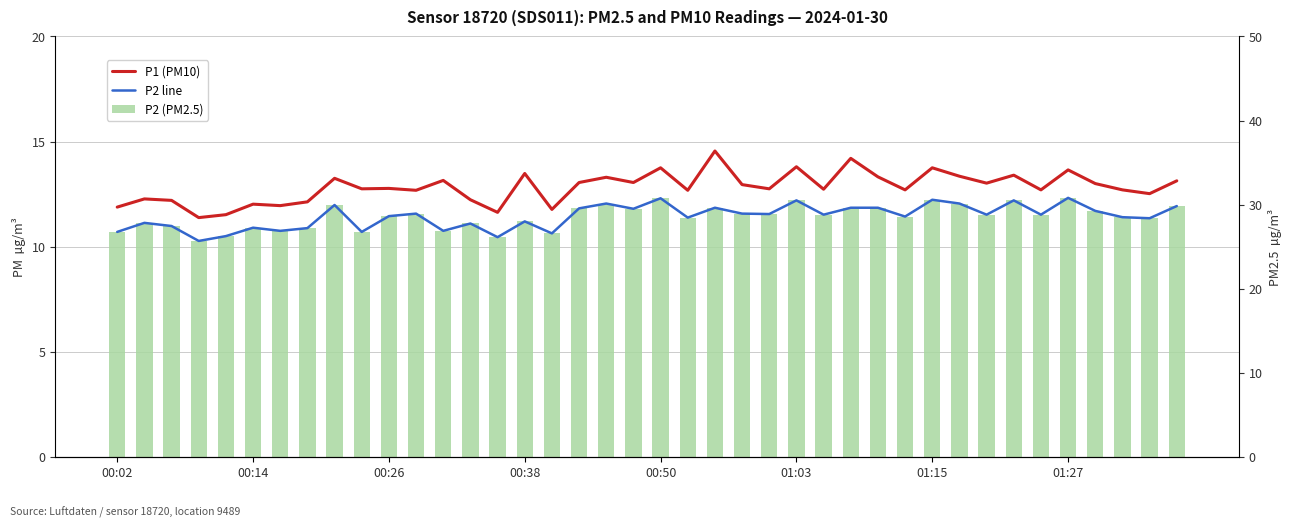

Reading left to right, what are all the values shown in this chart?

P1 (PM10): 11.9	12.3	12.2	11.4	11.5	12.0	11.9	12.1	13.2	12.8	12.8	12.7	13.2	12.2	11.6	13.5	11.8	13.1	13.3	13.1	13.8	12.7	14.6	12.9	12.8	13.8	12.7	14.2	13.3	12.7	13.8	13.3	13.0	13.4	12.7	13.7	13.0	12.7	12.5	13.1
P2 line: 10.7	11.1	11.0	10.3	10.5	10.9	10.8	10.9	12.0	10.7	11.4	11.6	10.8	11.1	10.4	11.2	10.6	11.8	12.1	11.8	12.3	11.4	11.8	11.6	11.6	12.2	11.5	11.8	11.8	11.4	12.2	12.1	11.5	12.2	11.5	12.3	11.7	11.4	11.3	11.9
P2 (PM2.5): 10.7	11.1	11.0	10.3	10.5	10.9	10.8	10.9	12.0	10.7	11.4	11.6	10.8	11.1	10.4	11.2	10.6	11.8	12.1	11.8	12.3	11.4	11.8	11.6	11.6	12.2	11.5	11.8	11.8	11.4	12.2	12.1	11.5	12.2	11.5	12.3	11.7	11.4	11.3	11.9